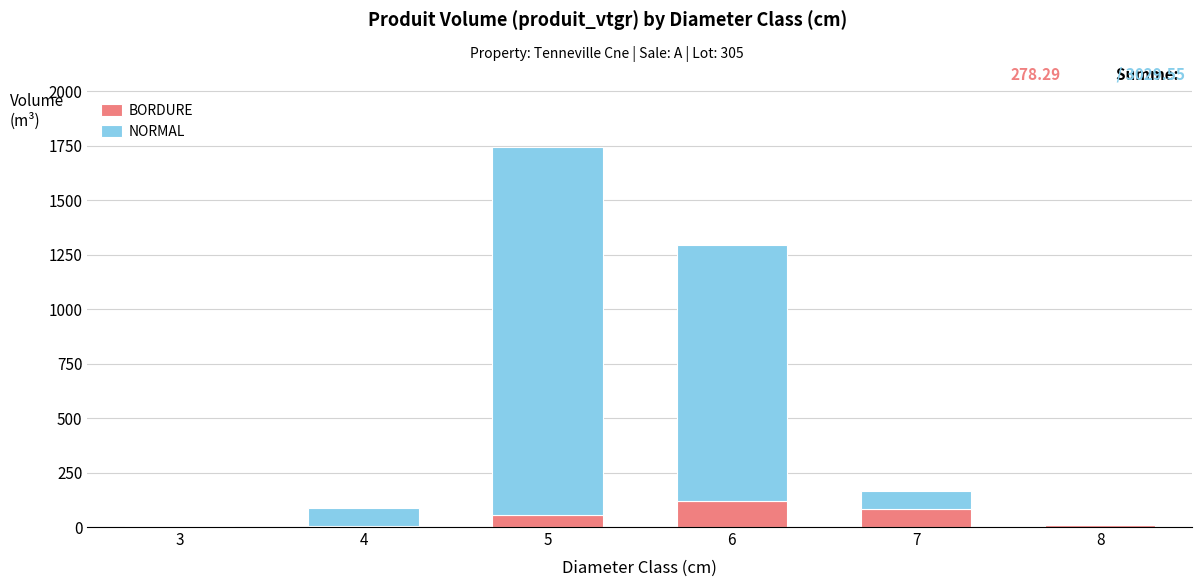

How many data points in BORDURE are above 57?

3